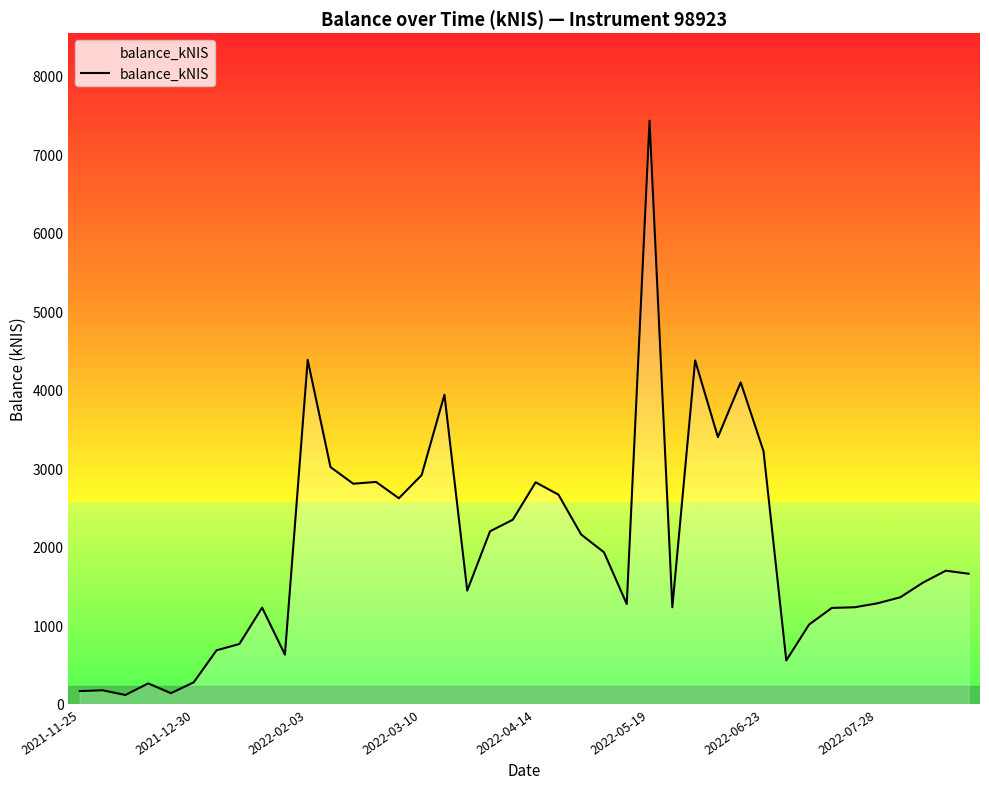

What is the maximum value shown in the chart?

7425.6